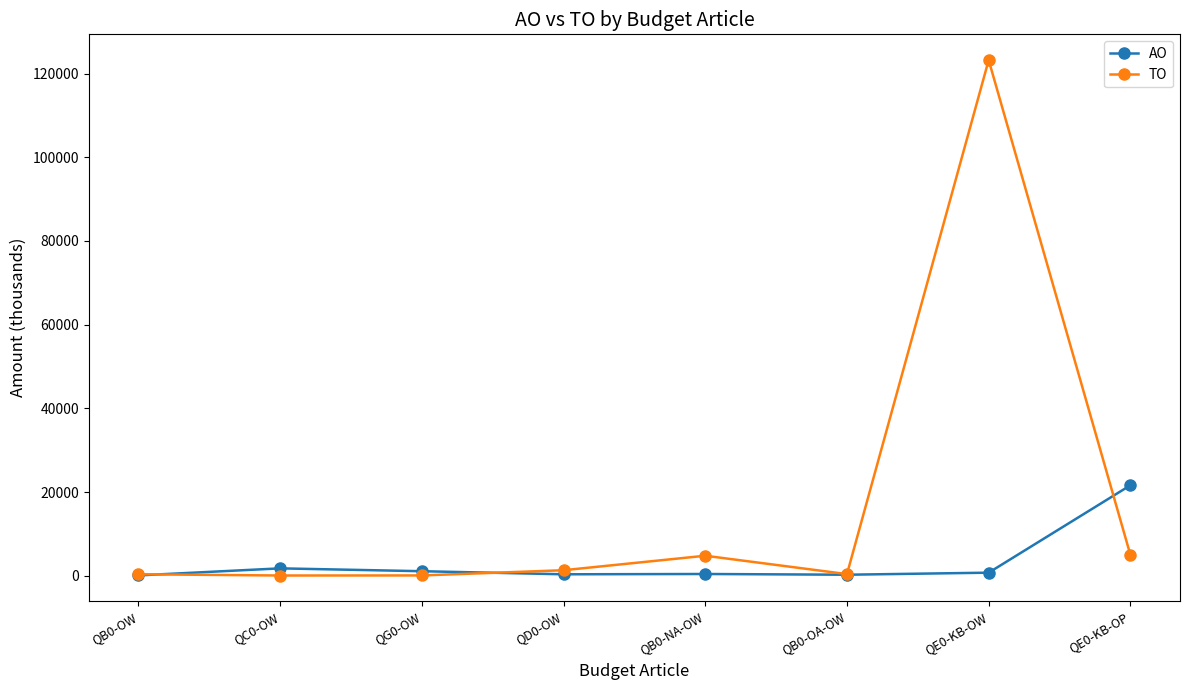

True or false: TO has more than 0 interior local peaks.

True